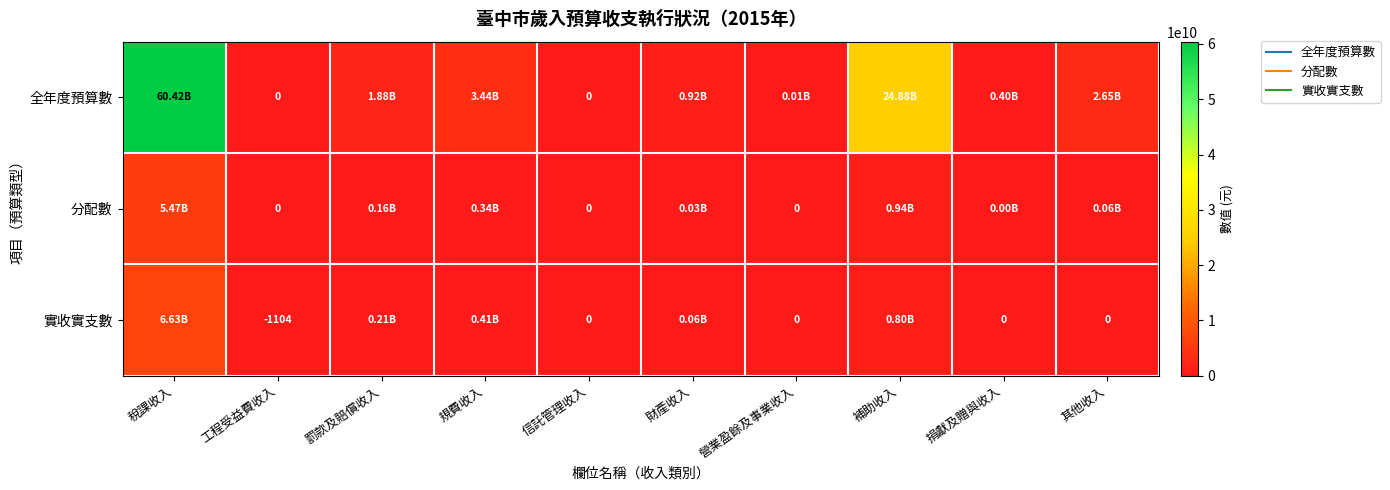

How many distinct data groups are displayed?

3